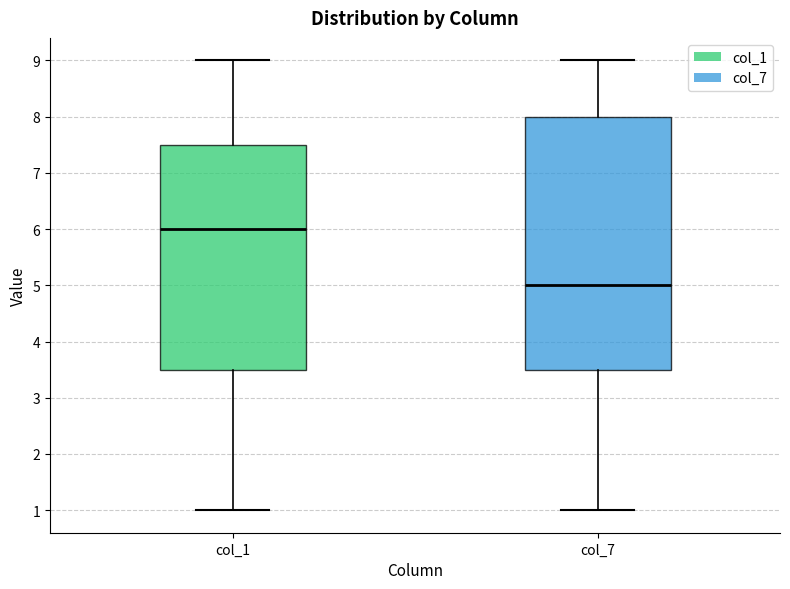

Which box's median line is the highest?

col_1